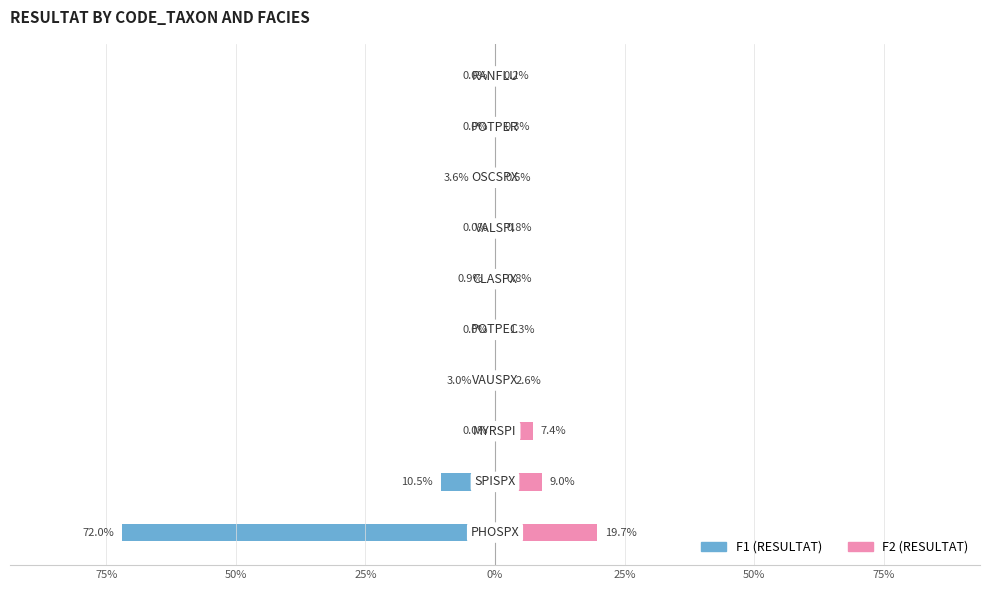

The value of F1 (RESULTAT) at 9 is 0.0. True or false?

True